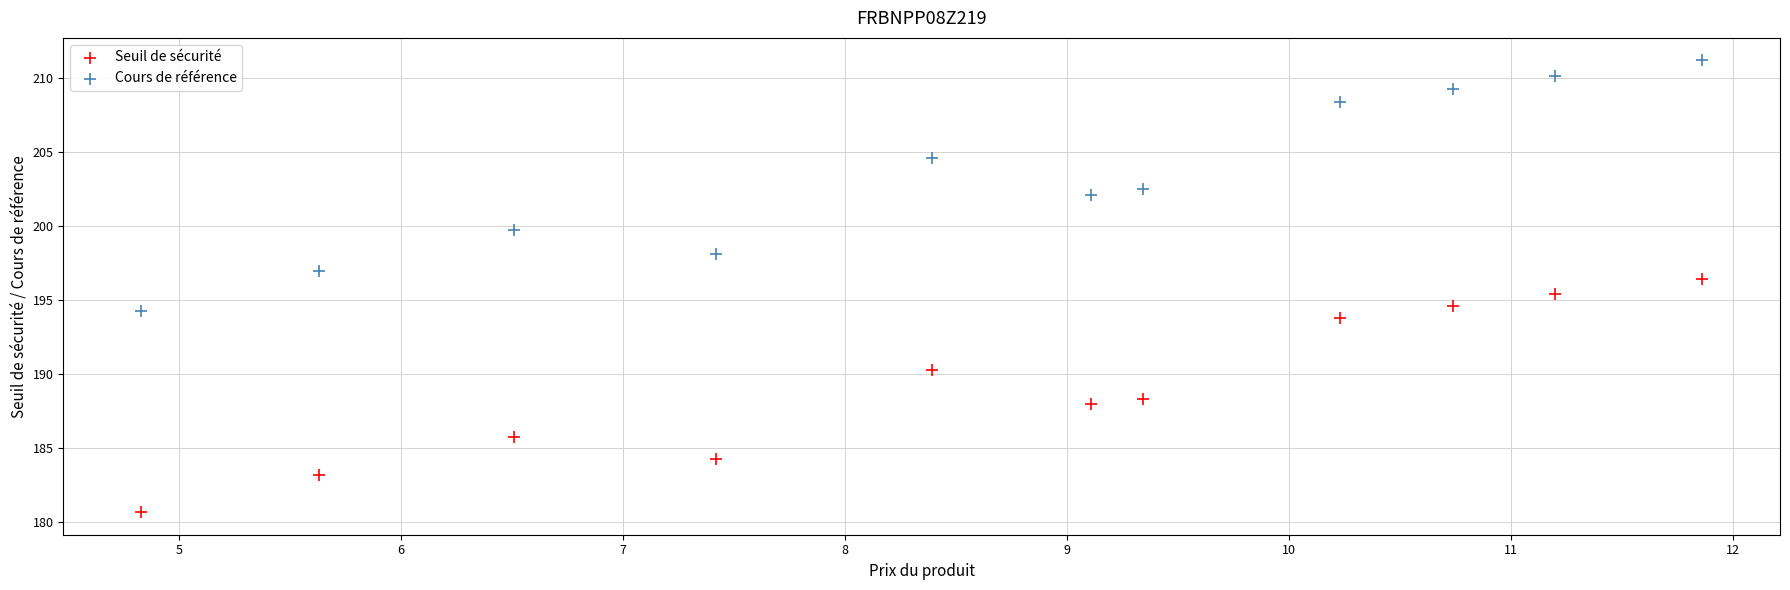

Across all data points, what is the range of X values (max minus min)?

7.0